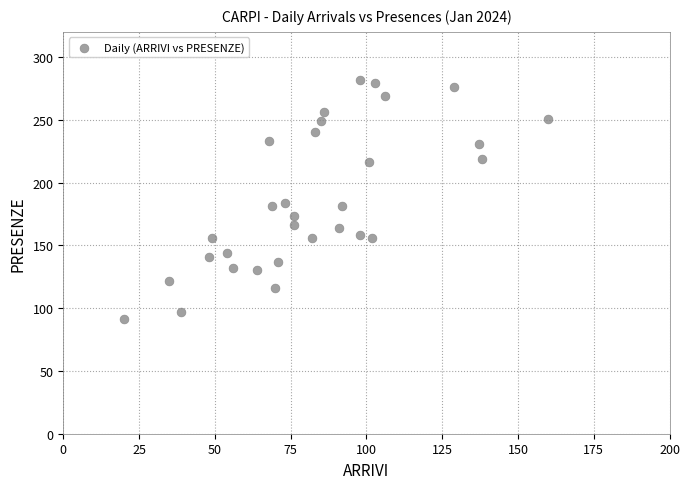

What is the range of X values (max minus min)?

140